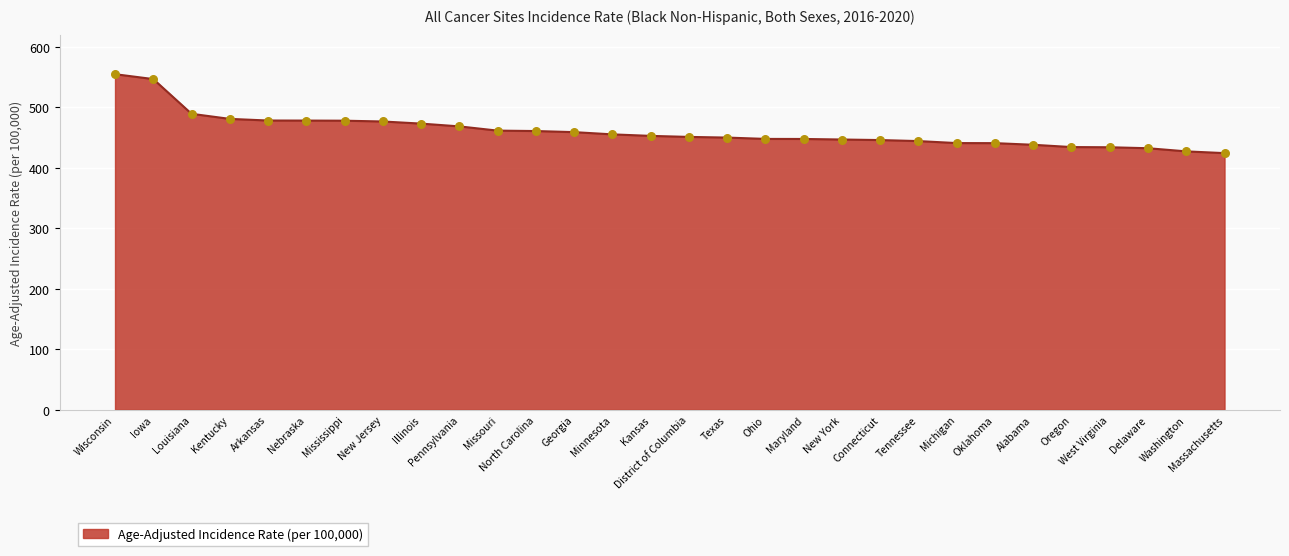

What is the change in value from Kentucky to Texas?

-30.9